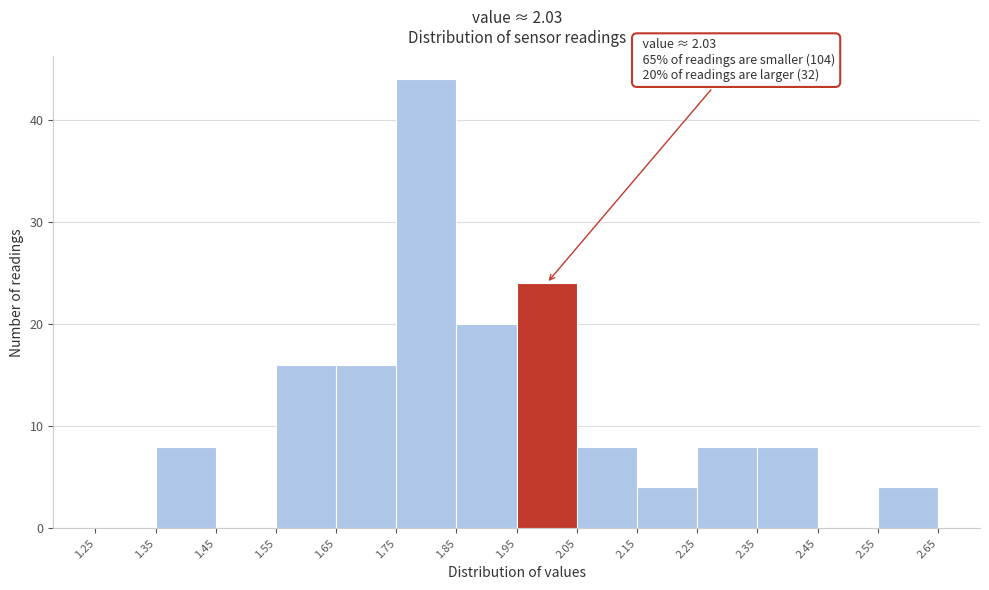

Over which range of the x-axis is the bar tallest?

1.75 to 1.85